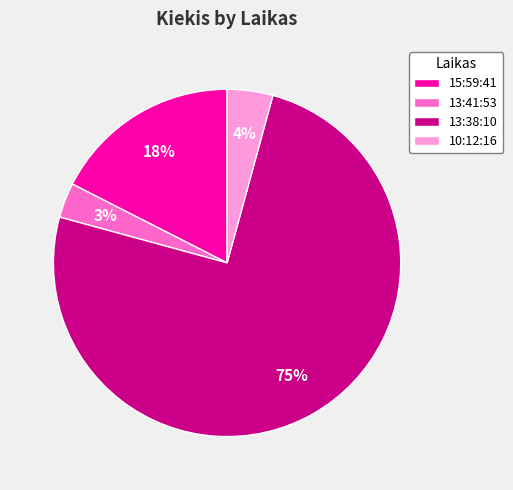

How many slices are in this pie chart?

4